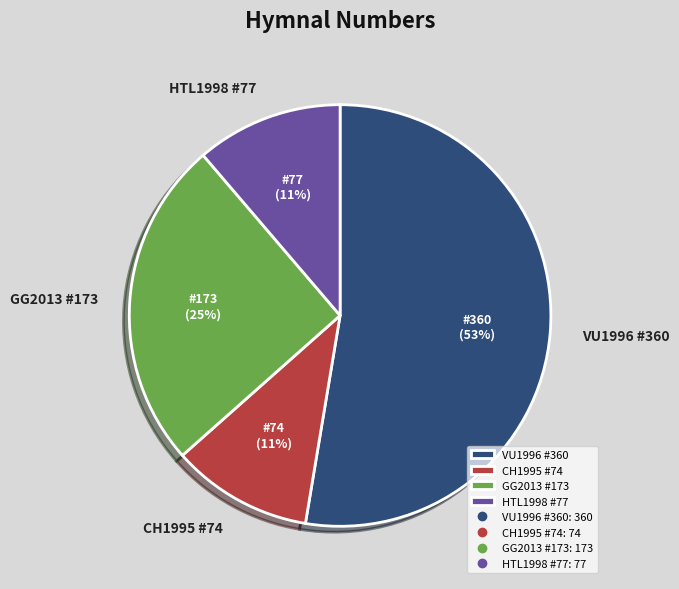

What percentage is the GG2013 #173 slice, to the nearest percent?

25%